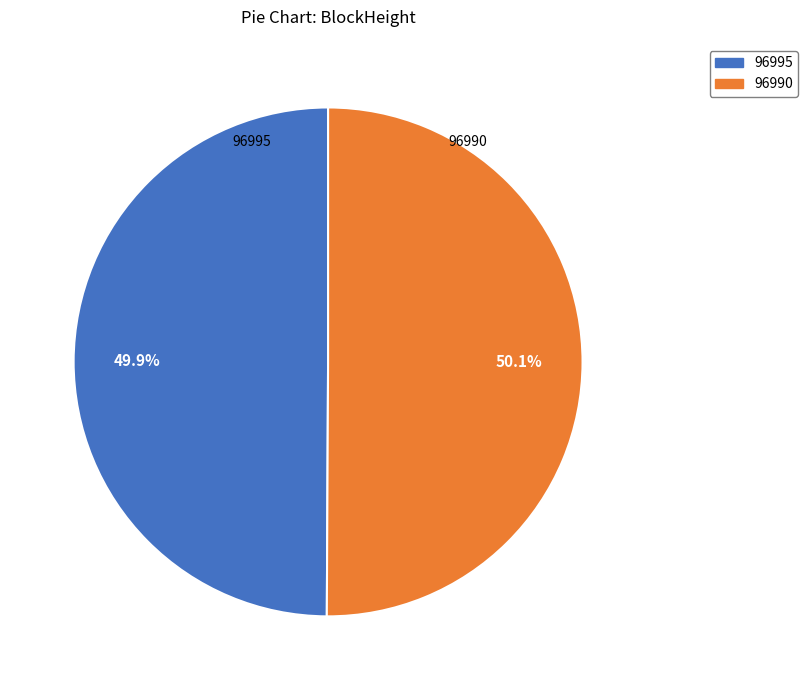

Do 96995 and 96990 together represent more than half of the pie?

Yes